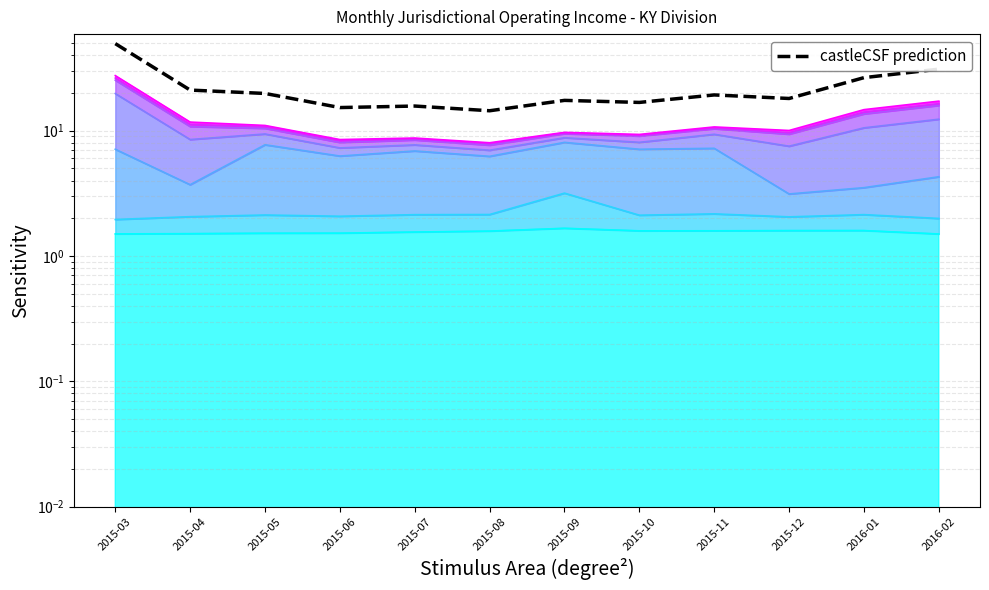

How many lines are shown in the chart?

1